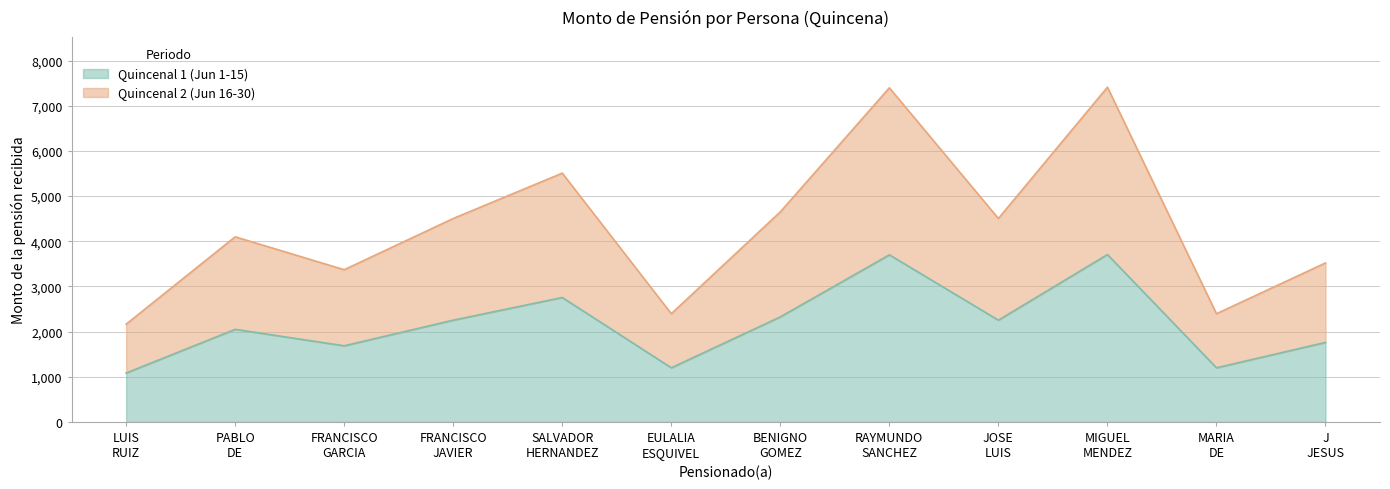

What position from the right is FRANCISCO GARCIA?

10